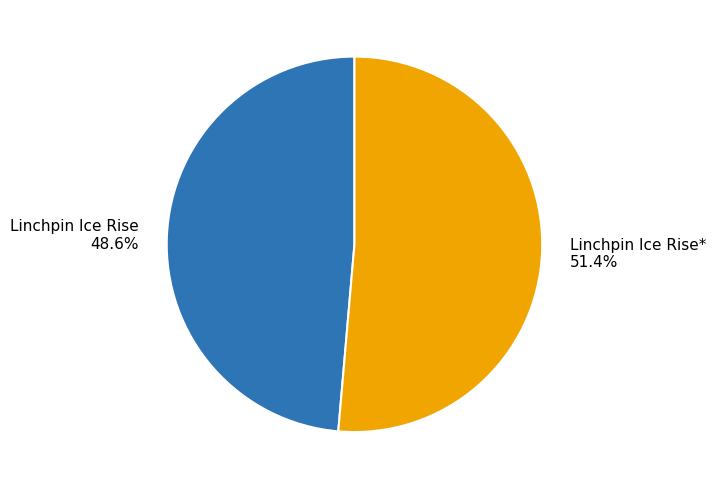

Rank the categories by value from highest to lowest.

Linchpin Ice Rise* 51.4%, Linchpin Ice Rise 48.6%